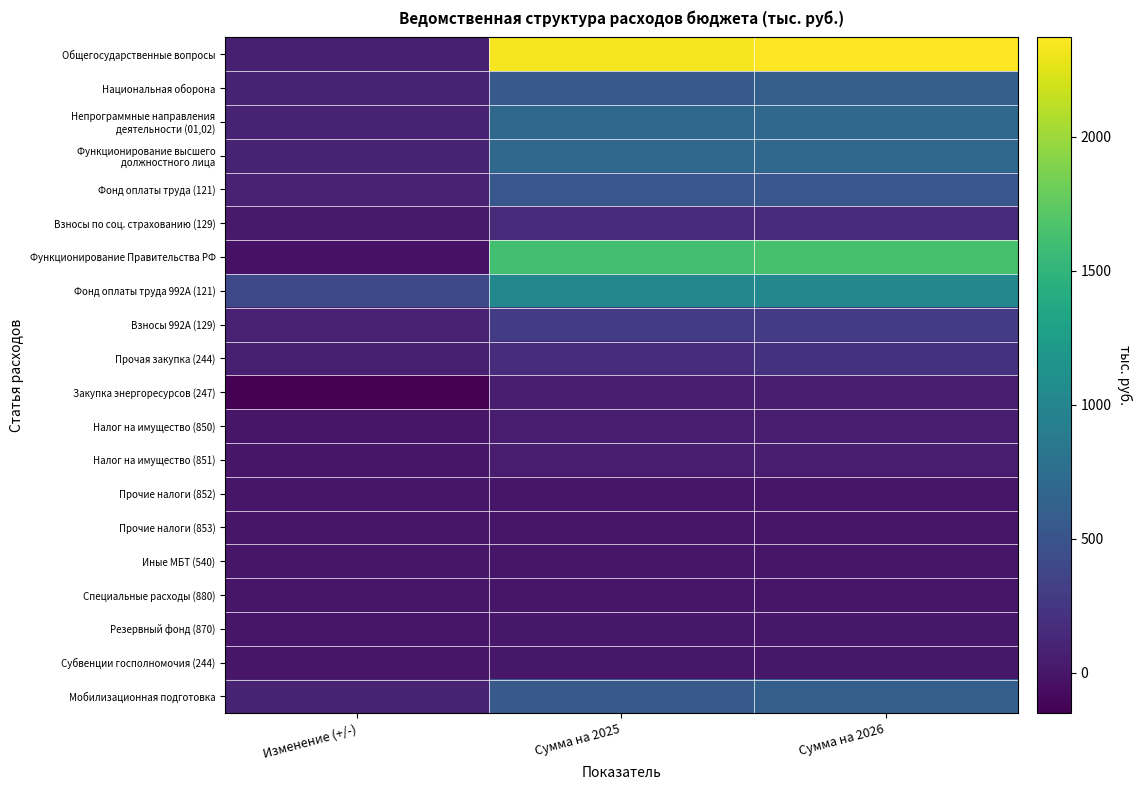

At how many categories does at least one series exceed 413?

2